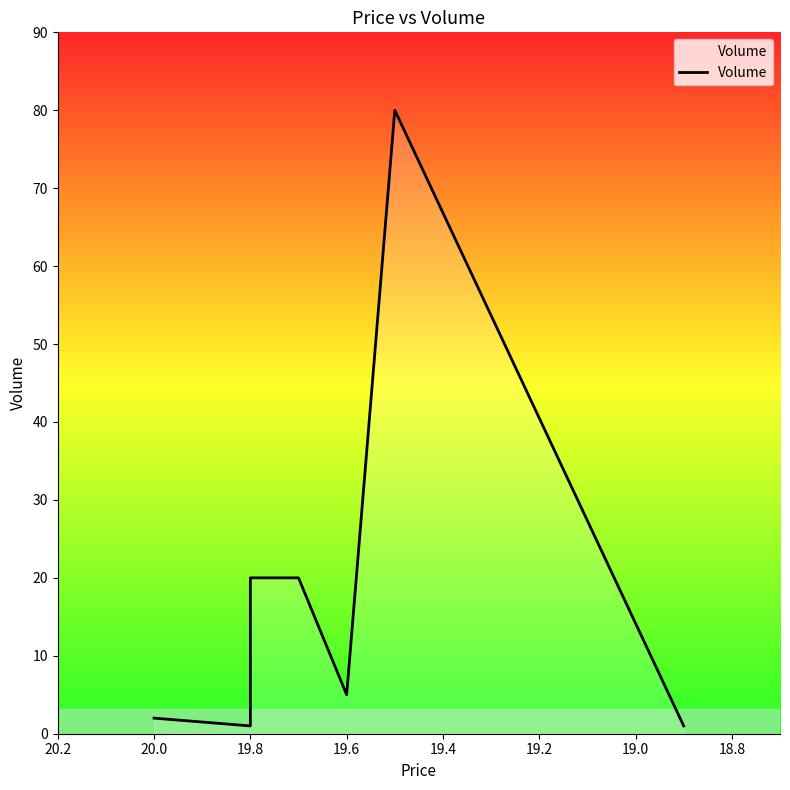

What is the difference between the second highest and second lowest values?

19